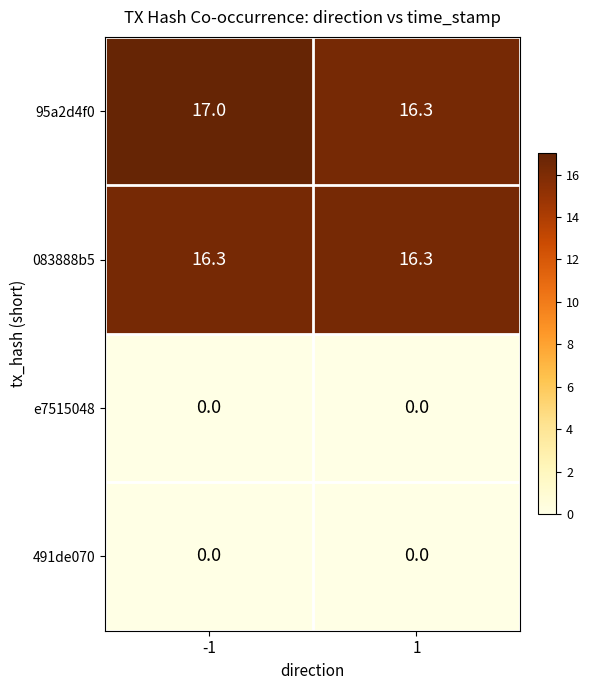

What is the spread (max minus min) of values at 1?

16.3